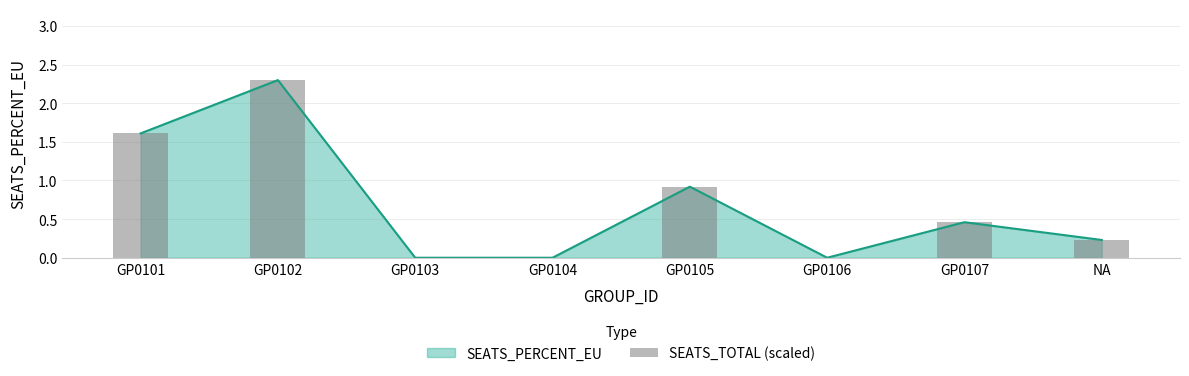

What is the maximum value shown in the chart?

2.3